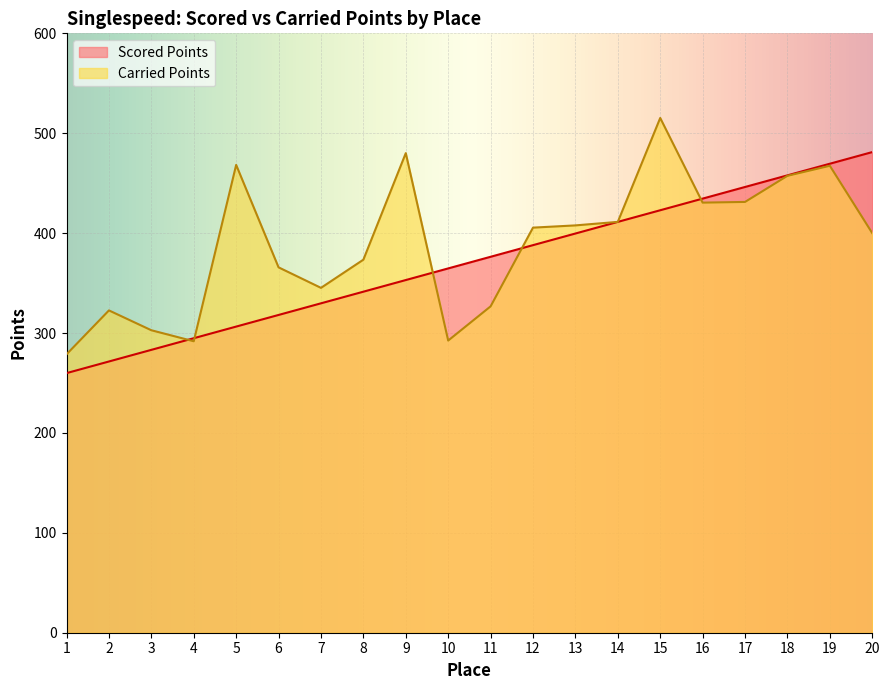

True or false: Carried Points has a value of 73.3 at 3.

False